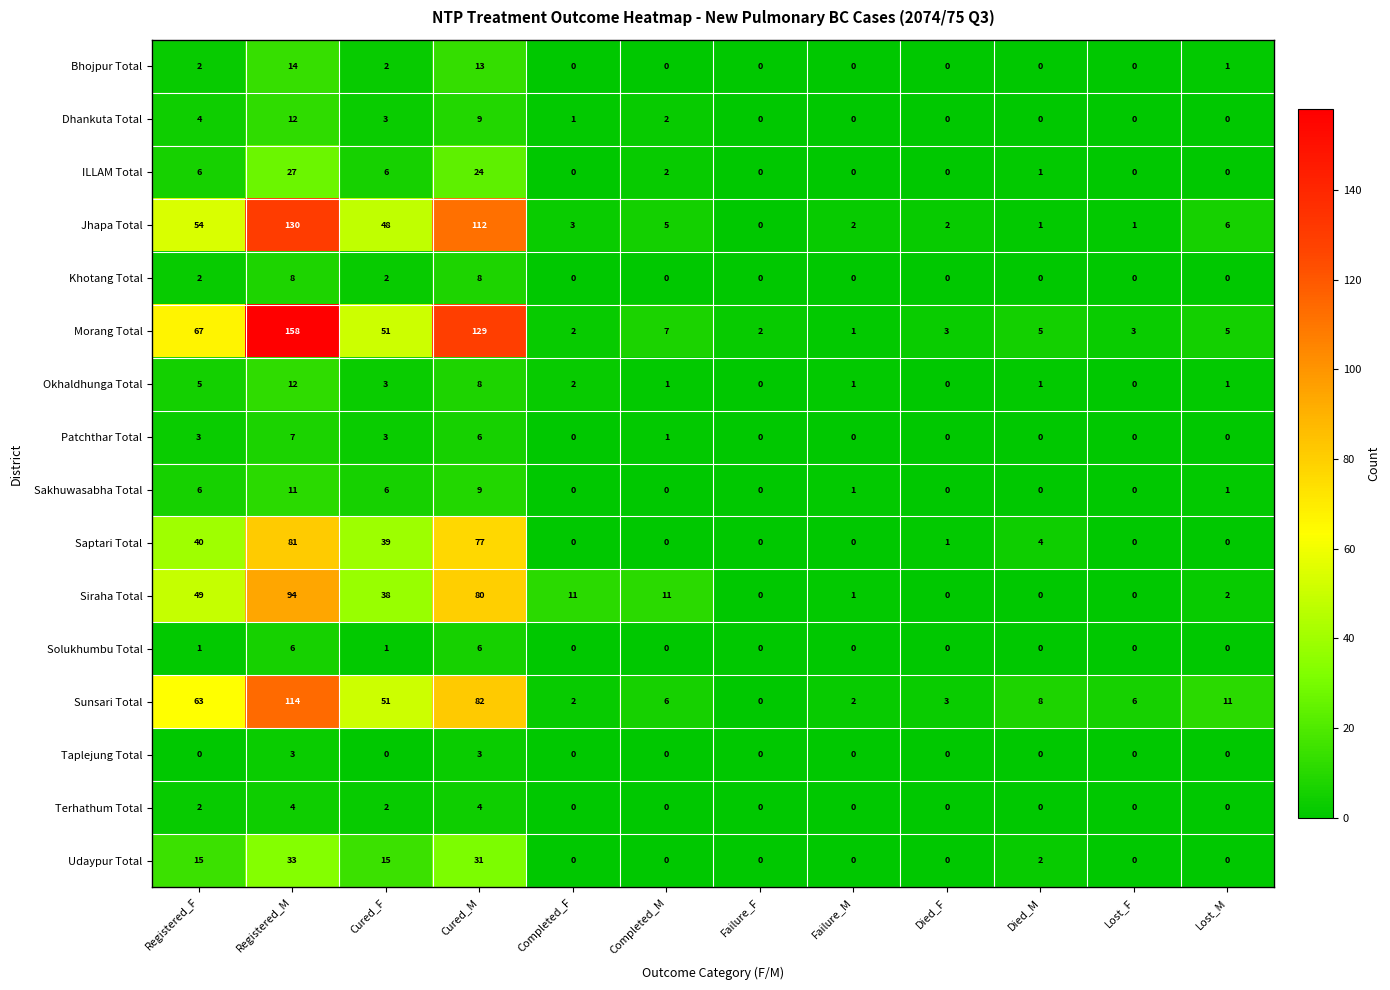

Which series changed the most between Failure_F and Died_F?

Sunsari Total